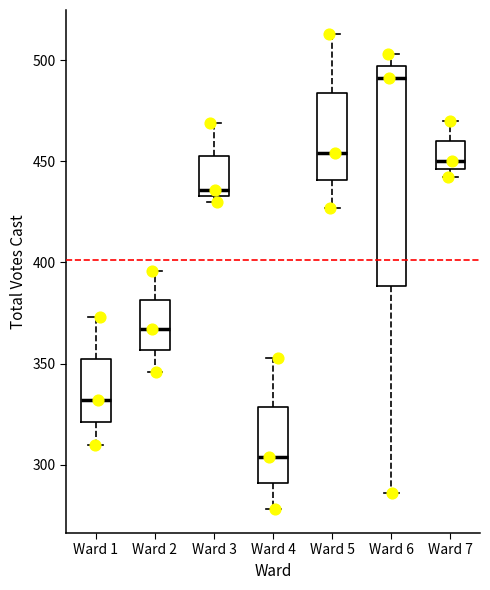

Comparing the boxes themselves (not the whiskers), which one is the tallest?

Ward 6